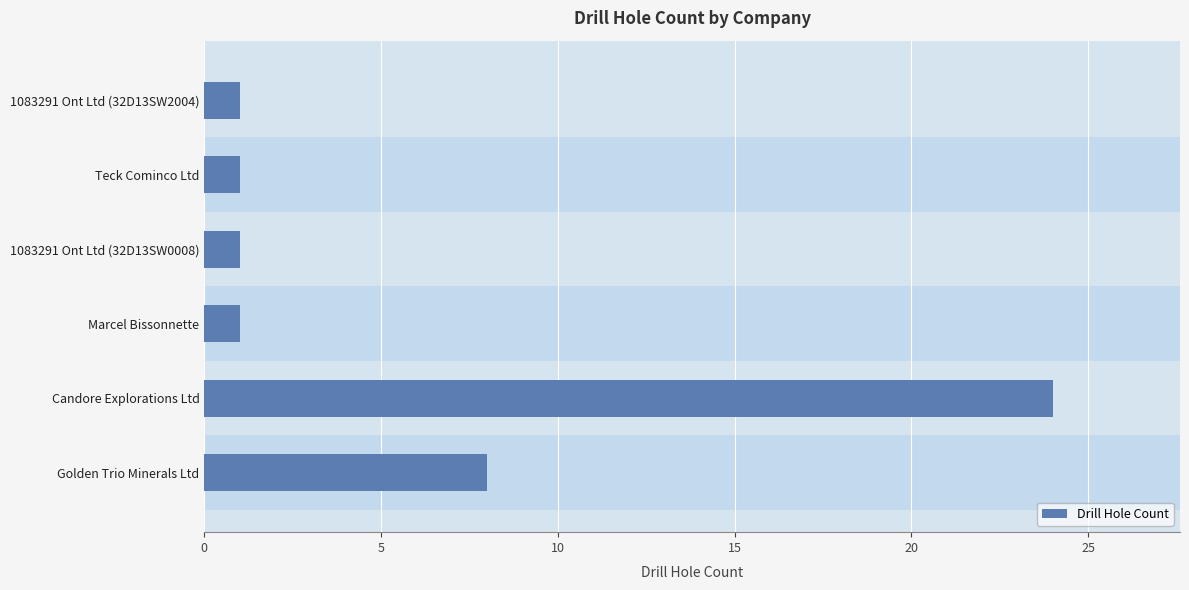

What is the value of the 2nd bar from the left?

1